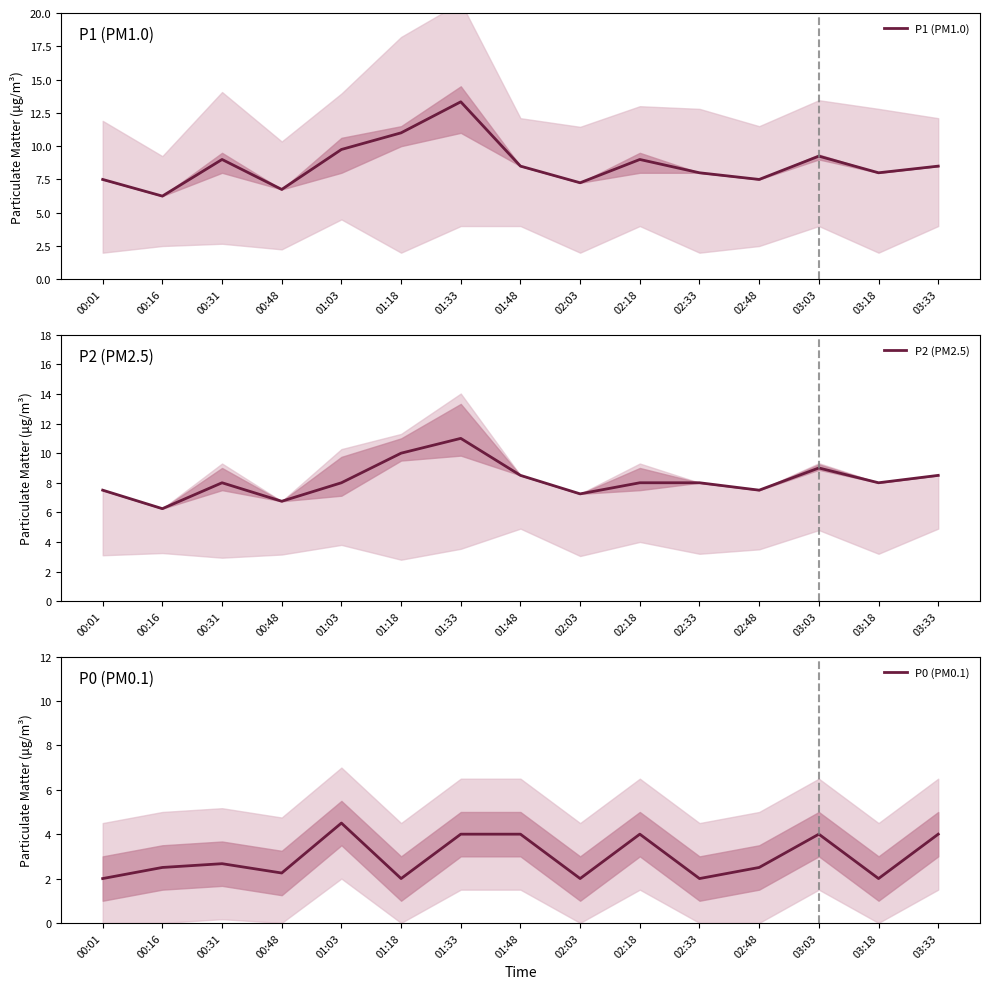

How many values in the P1 (PM1.0) series exceed 8?

8